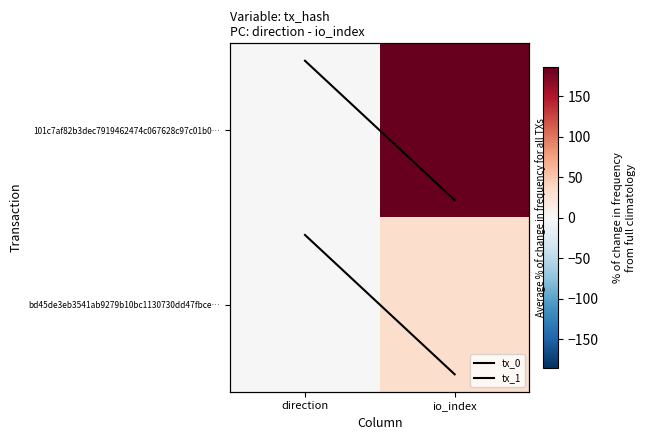

What is the smallest value displayed?

-1.0